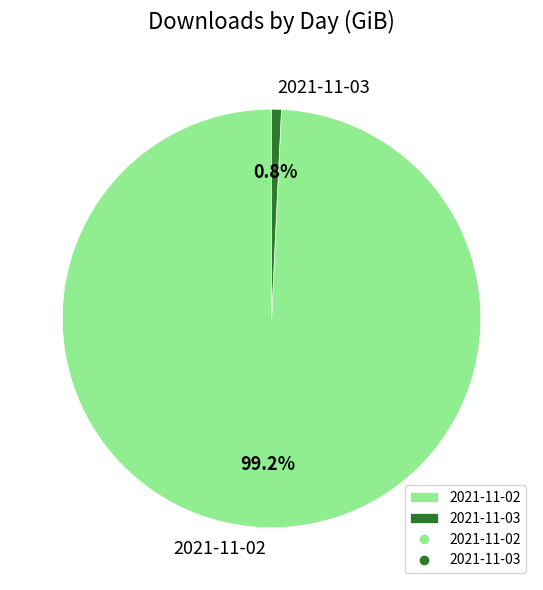

What is the largest slice in the pie chart?

2021-11-02